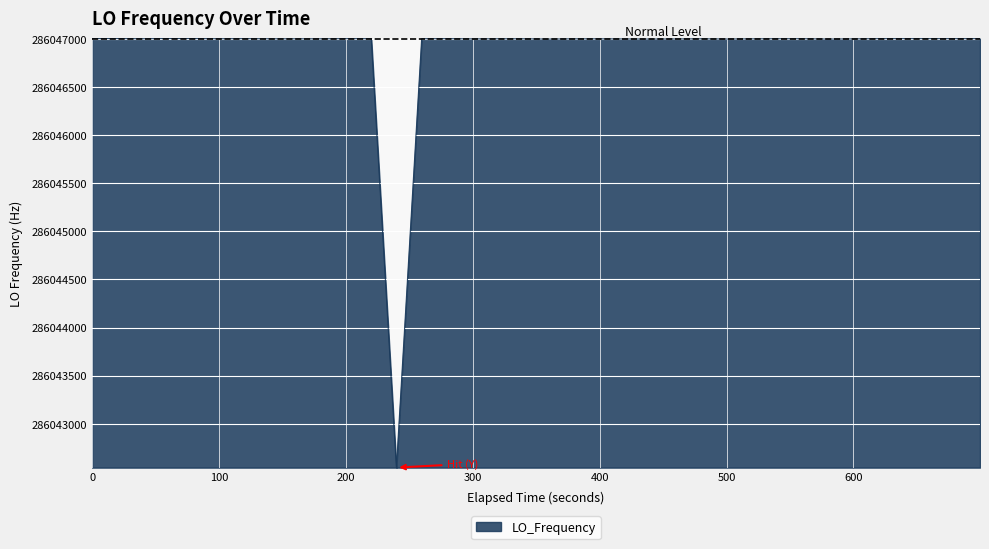

What is the maximum value shown in the chart?

286047002.7